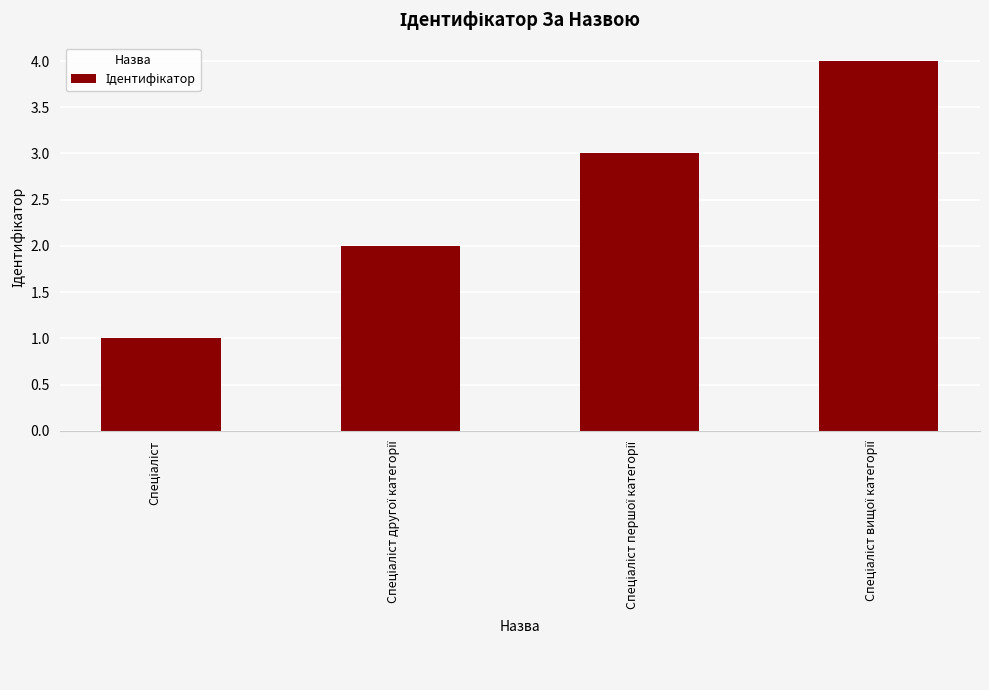

What is the difference between the maximum and minimum values?

3